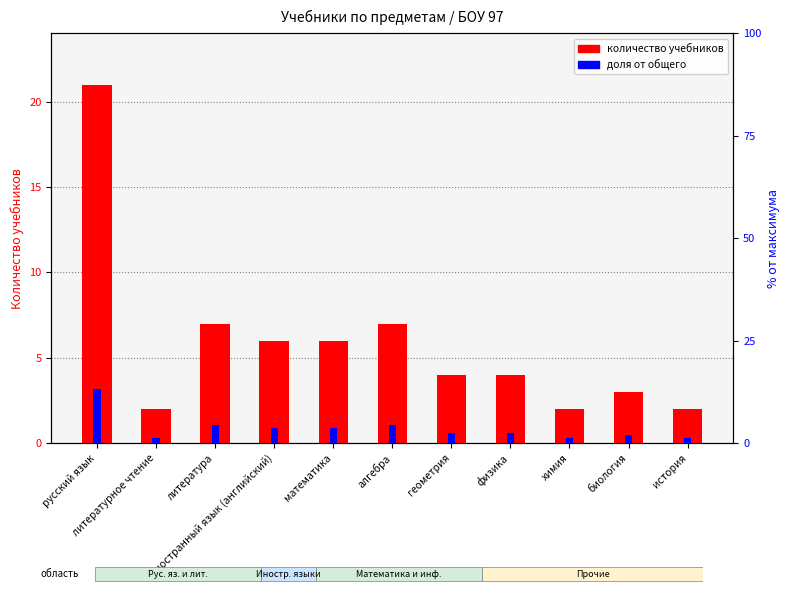

The value of доля от общего at Иностранный язык (английский) is 0.3. True or false?

False